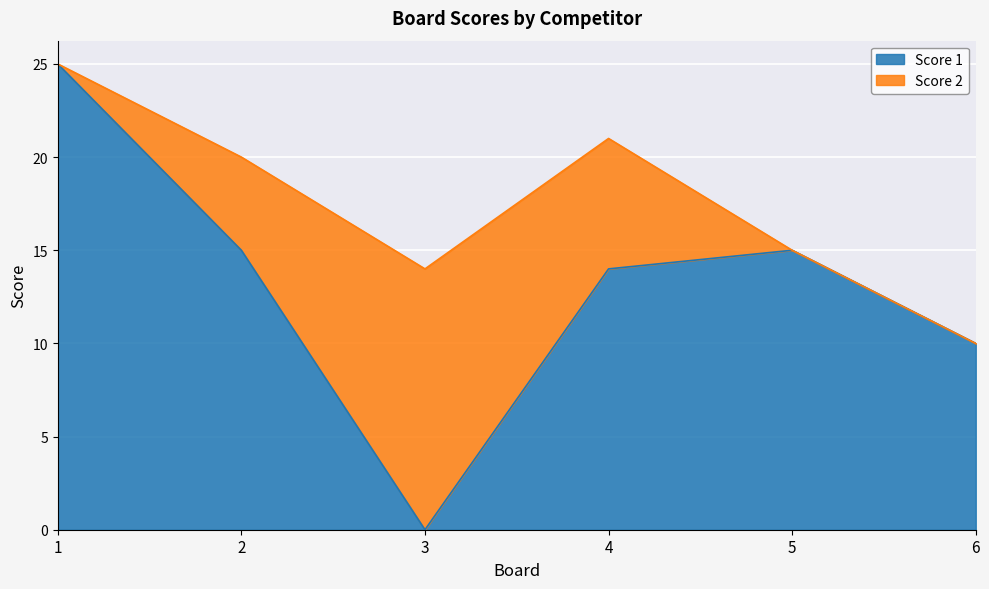

True or false: the data shows 15 at 5.

True